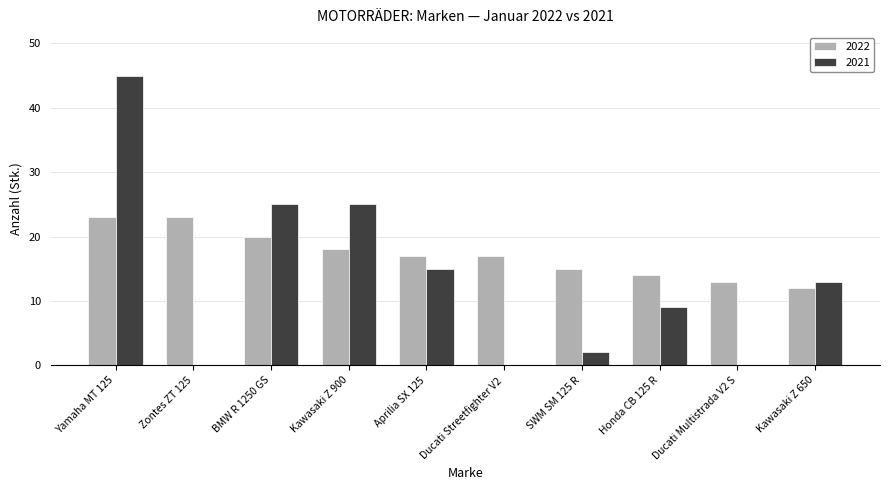

How many categories are shown in the chart?

10